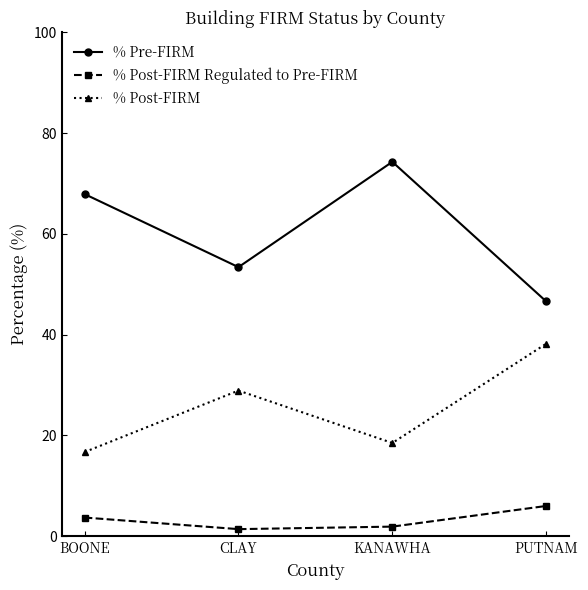

What is the difference between the maximum and minimum values in the % Post-FIRM series?

21.5